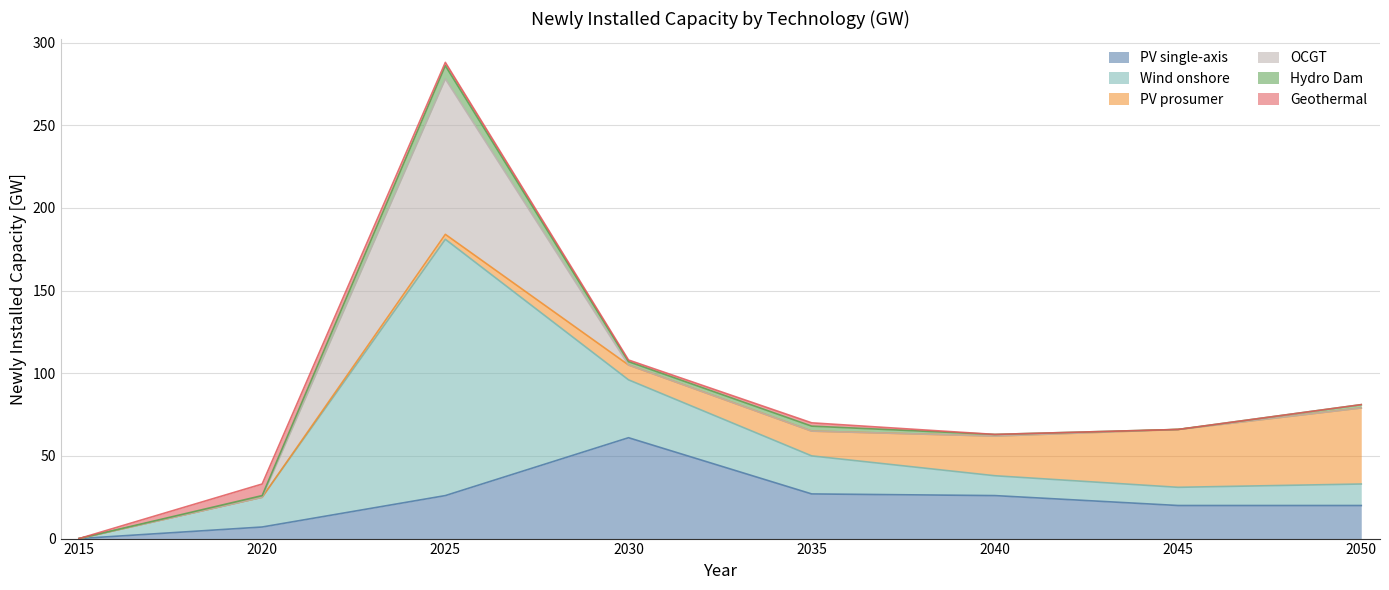

Which series has the largest range (max minus min)?

Wind onshore